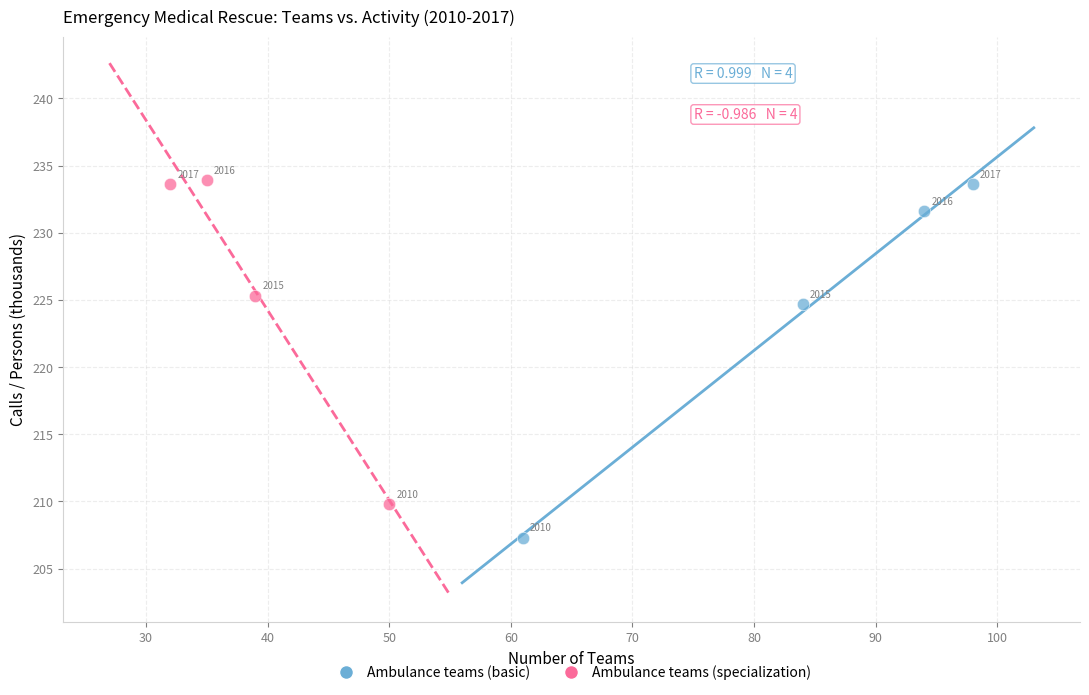

Which series contains the highest Y value?

Ambulance teams (specialization)